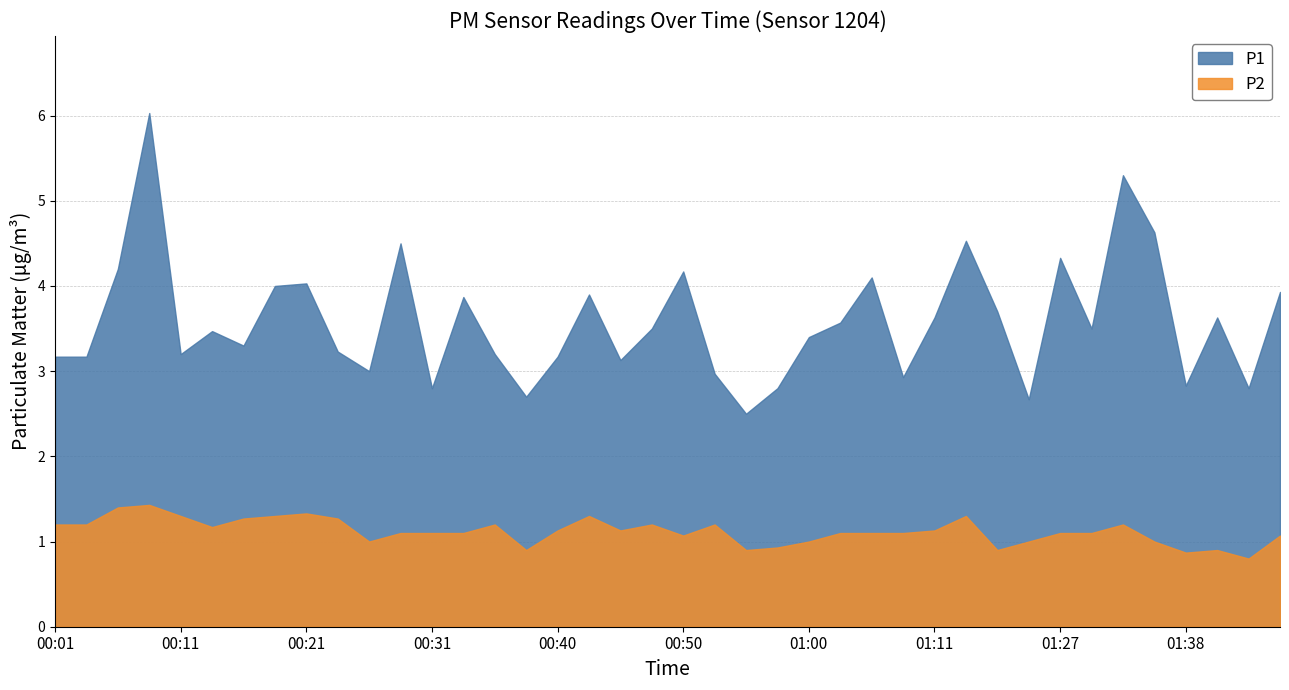

In P1, how many points are higher than both neighbors (excluding endpoints)?

12